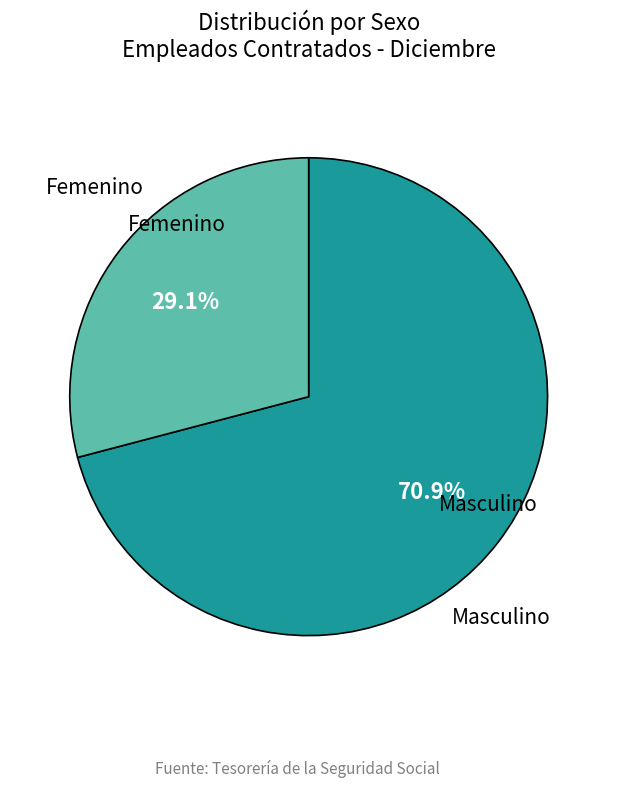

What is the majority slice?

Femenino